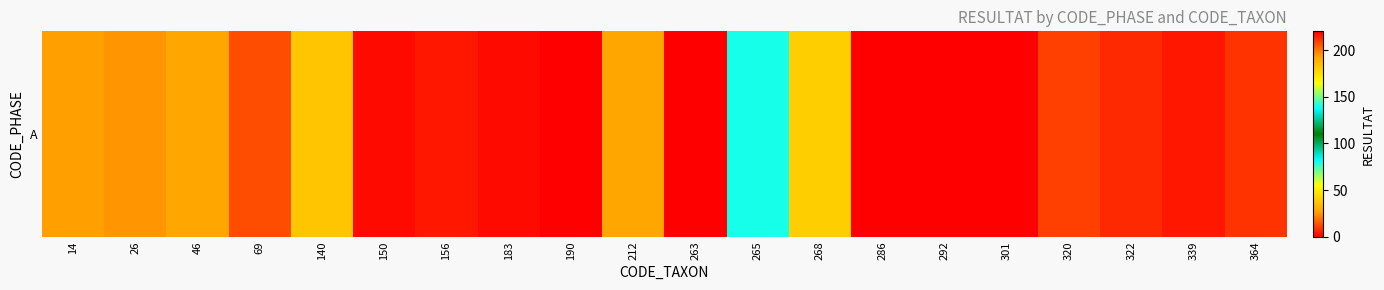

What is the maximum value shown in the chart?

220